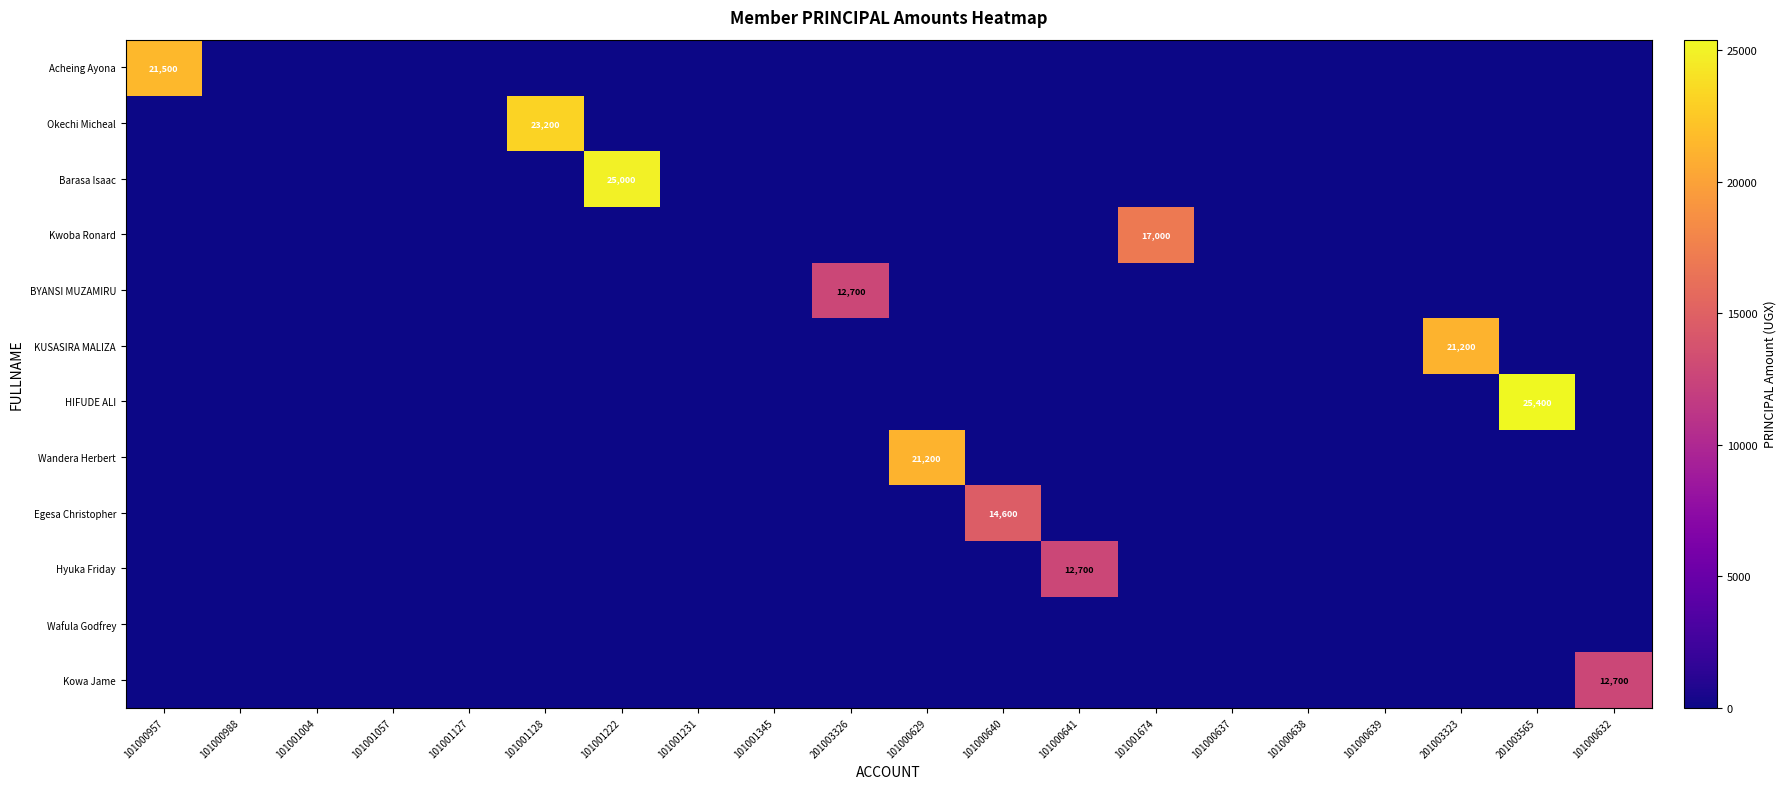

Which series has the largest total across all categories?

HIFUDE ALI